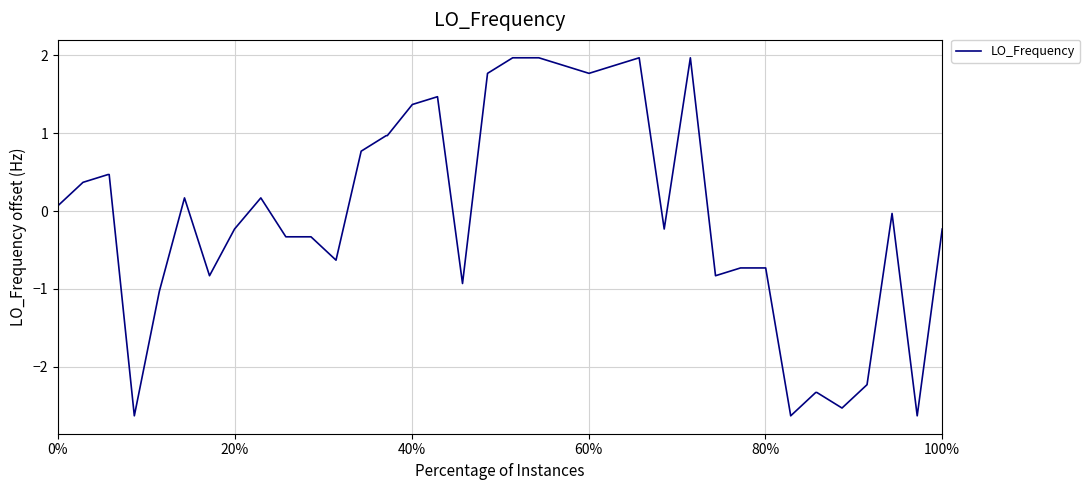

What is the greatest value displayed?

2.0